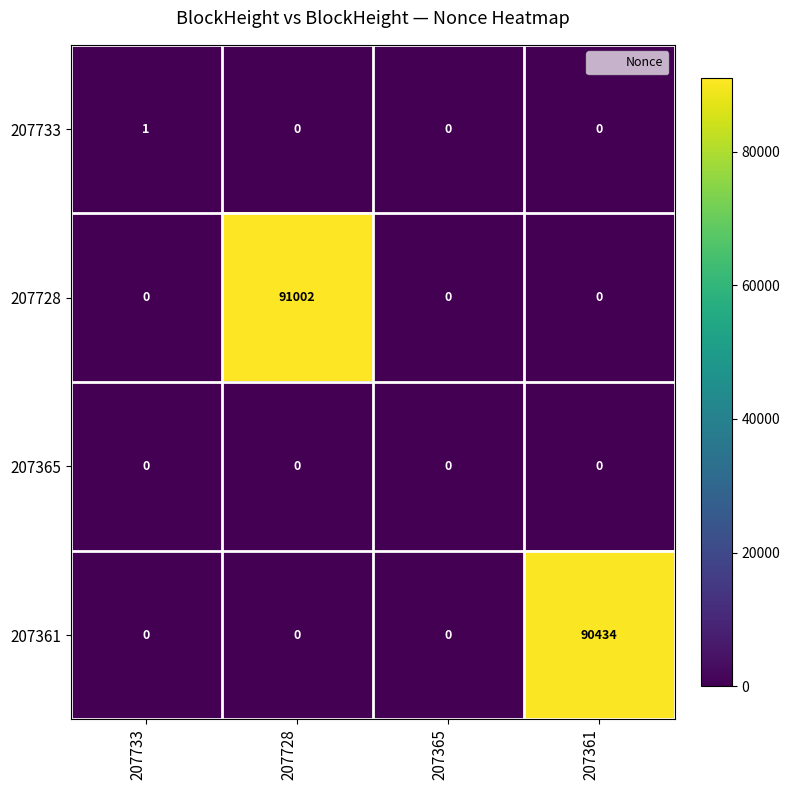

Reading left to right, list all the values displayed in this chart.

207733: 1	0	0	0
207728: 0	91002	0	0
207365: 0	0	0	0
207361: 0	0	0	90434